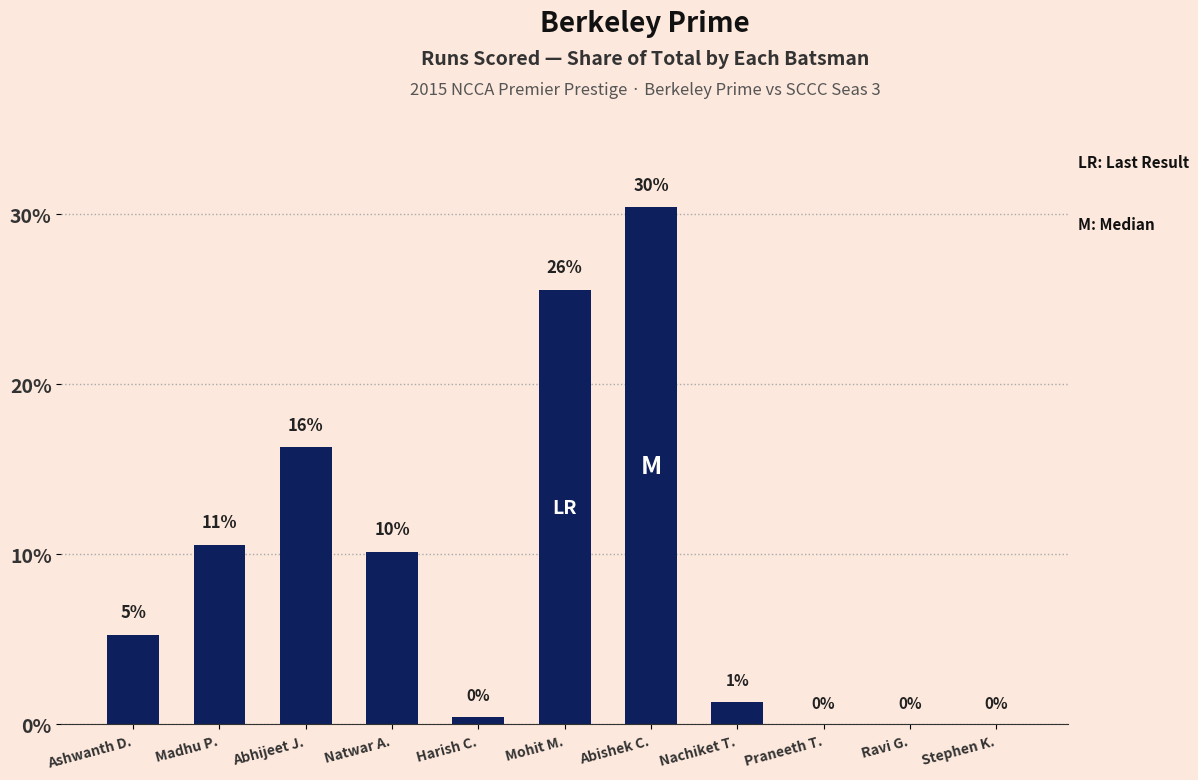

At which category does the chart reach its minimum across all series?

Praneeth T.